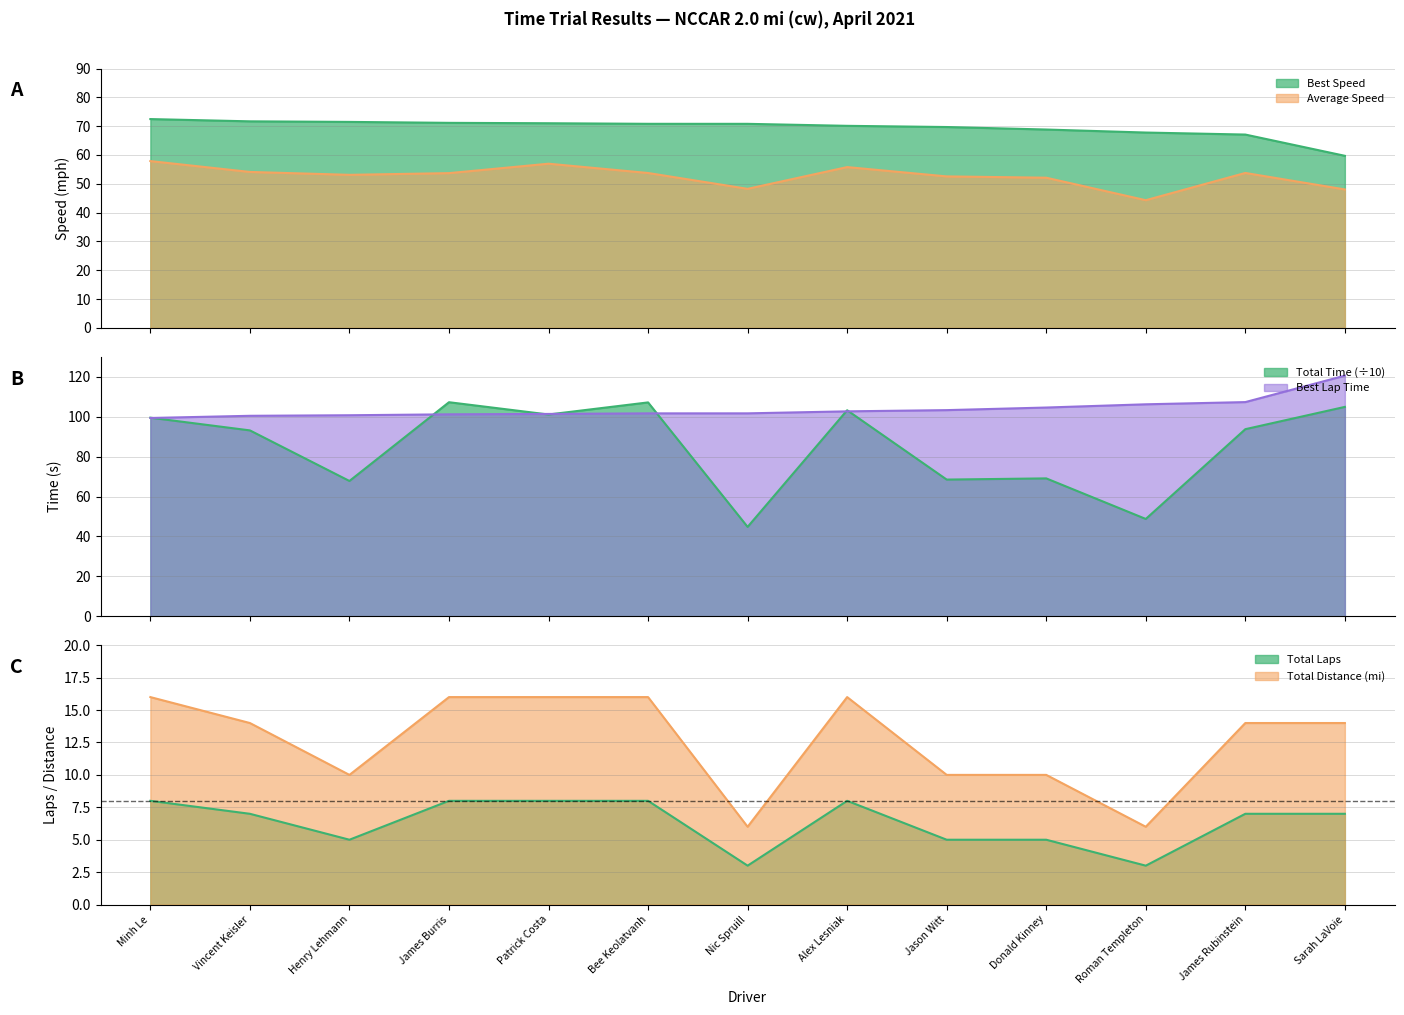

How many categories are shown in the chart?

13